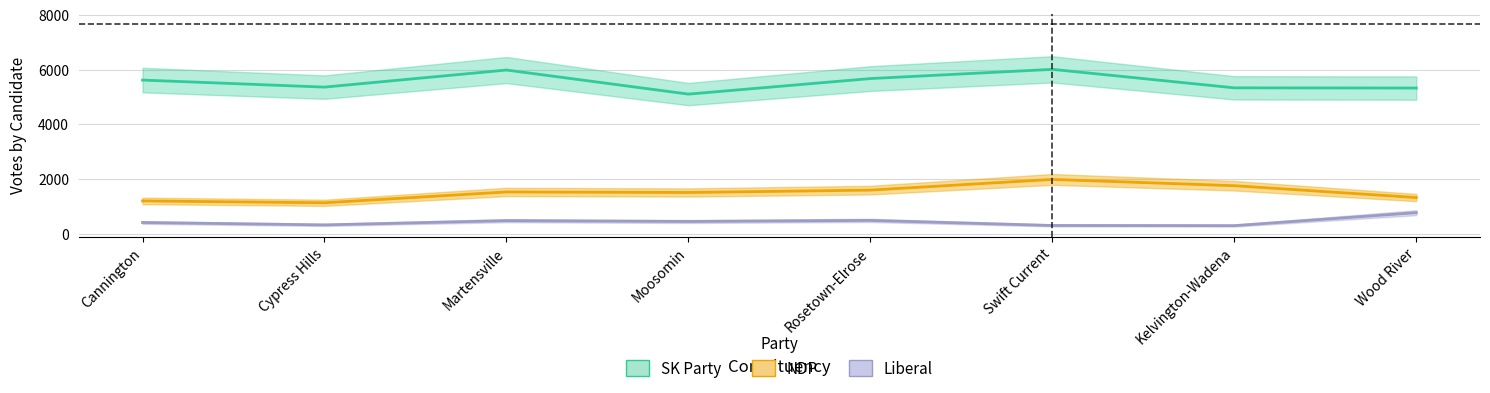

Reading left to right, list all the values displayed in this chart.

SK Party: 5614	5357	5981	5101	5669	6006	5330	5323
NDP: 1198	1129	1525	1506	1592	1983	1753	1320
Liberal: 409	321	476	446	485	300	294	768